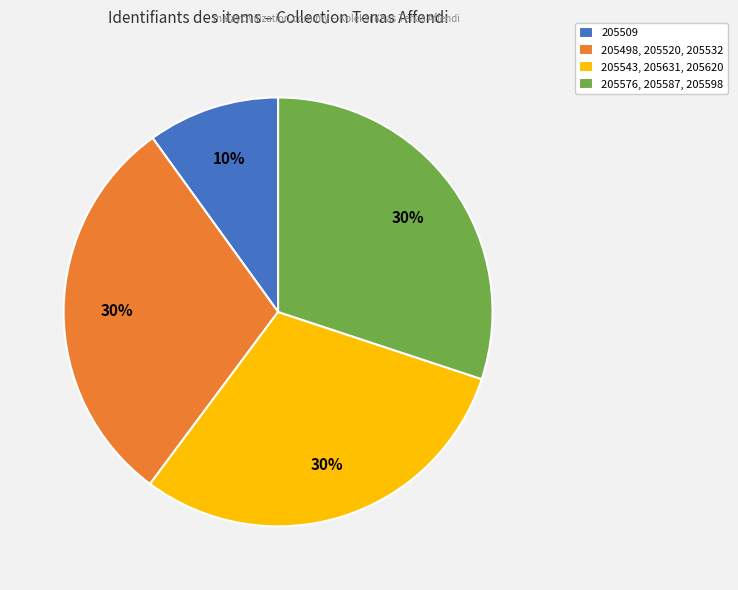

Which category has the smallest portion of the pie?

205509